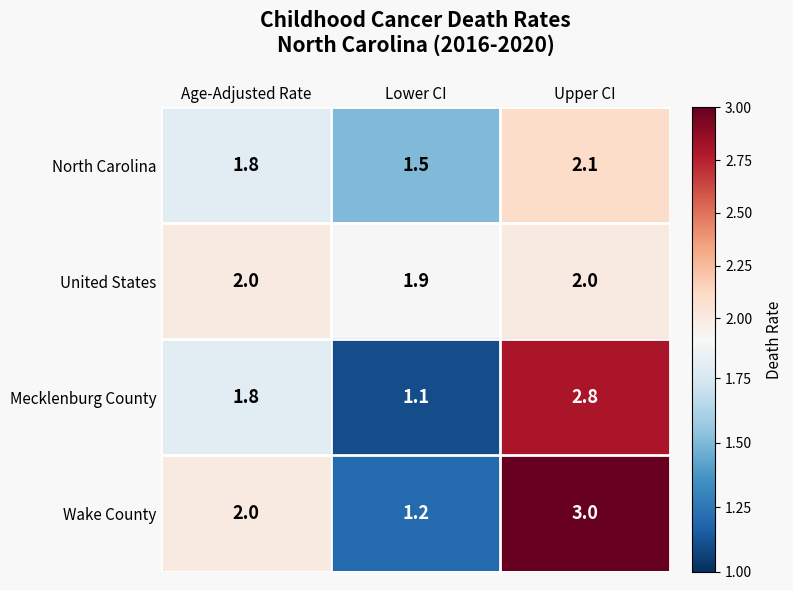

Rank the series by their average value, from lowest to highest.

North Carolina, Mecklenburg County, United States, Wake County